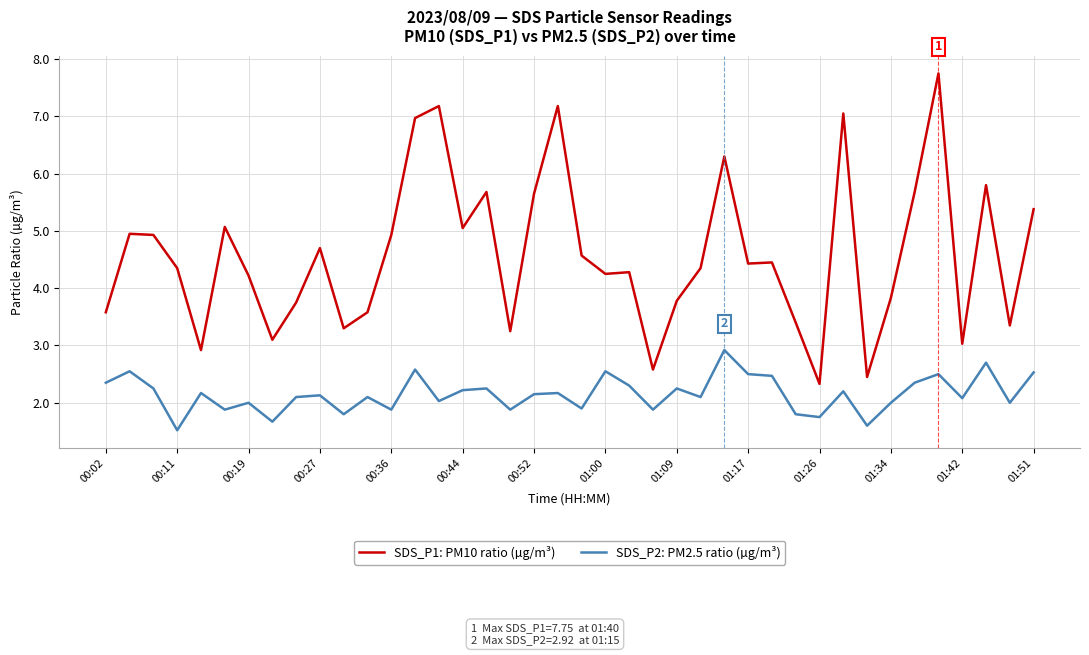

True or false: SDS_P1: PM10 ratio (µg/m³) and SDS_P2: PM2.5 ratio (µg/m³) intersect in this chart.

False